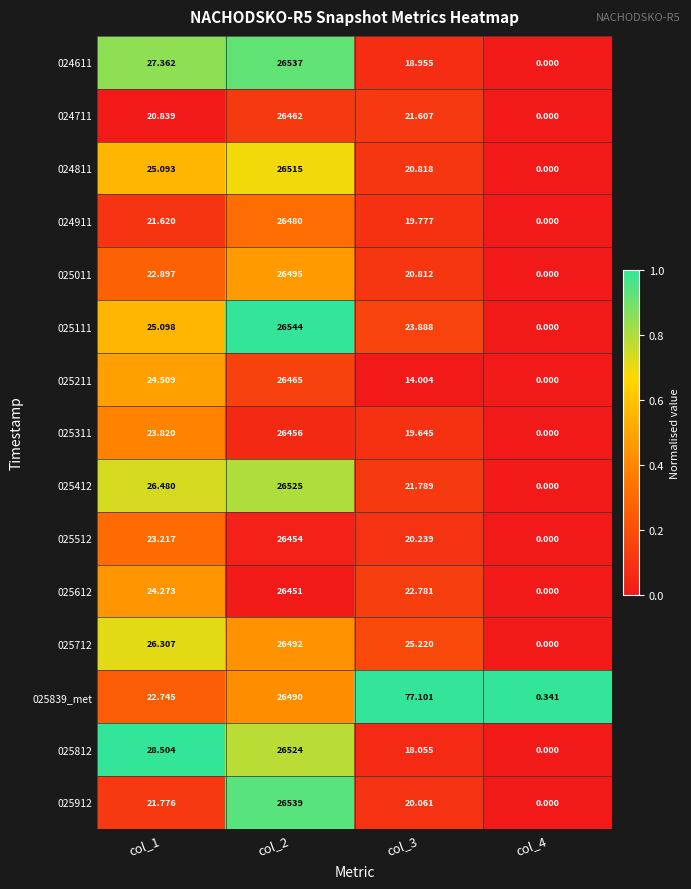

How many values in 024611 are above zero?

3